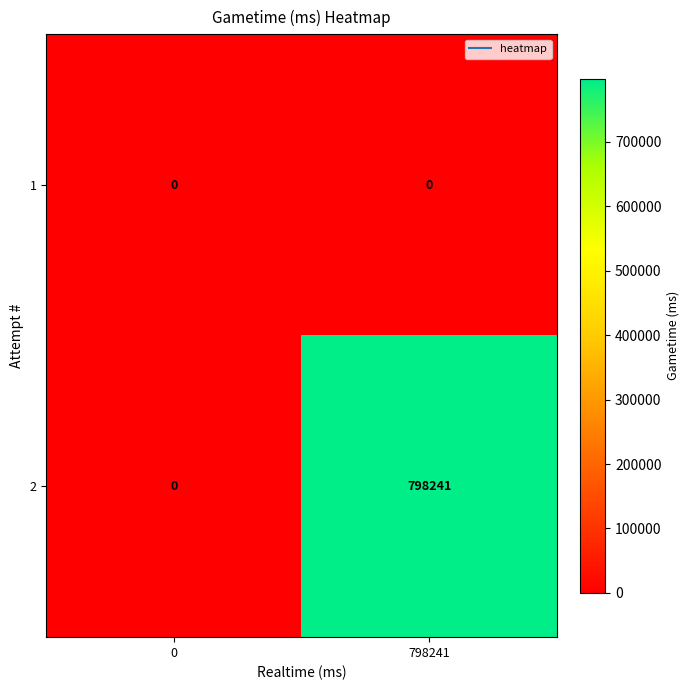

Rank the series by their average value, from highest to lowest.

2, 1